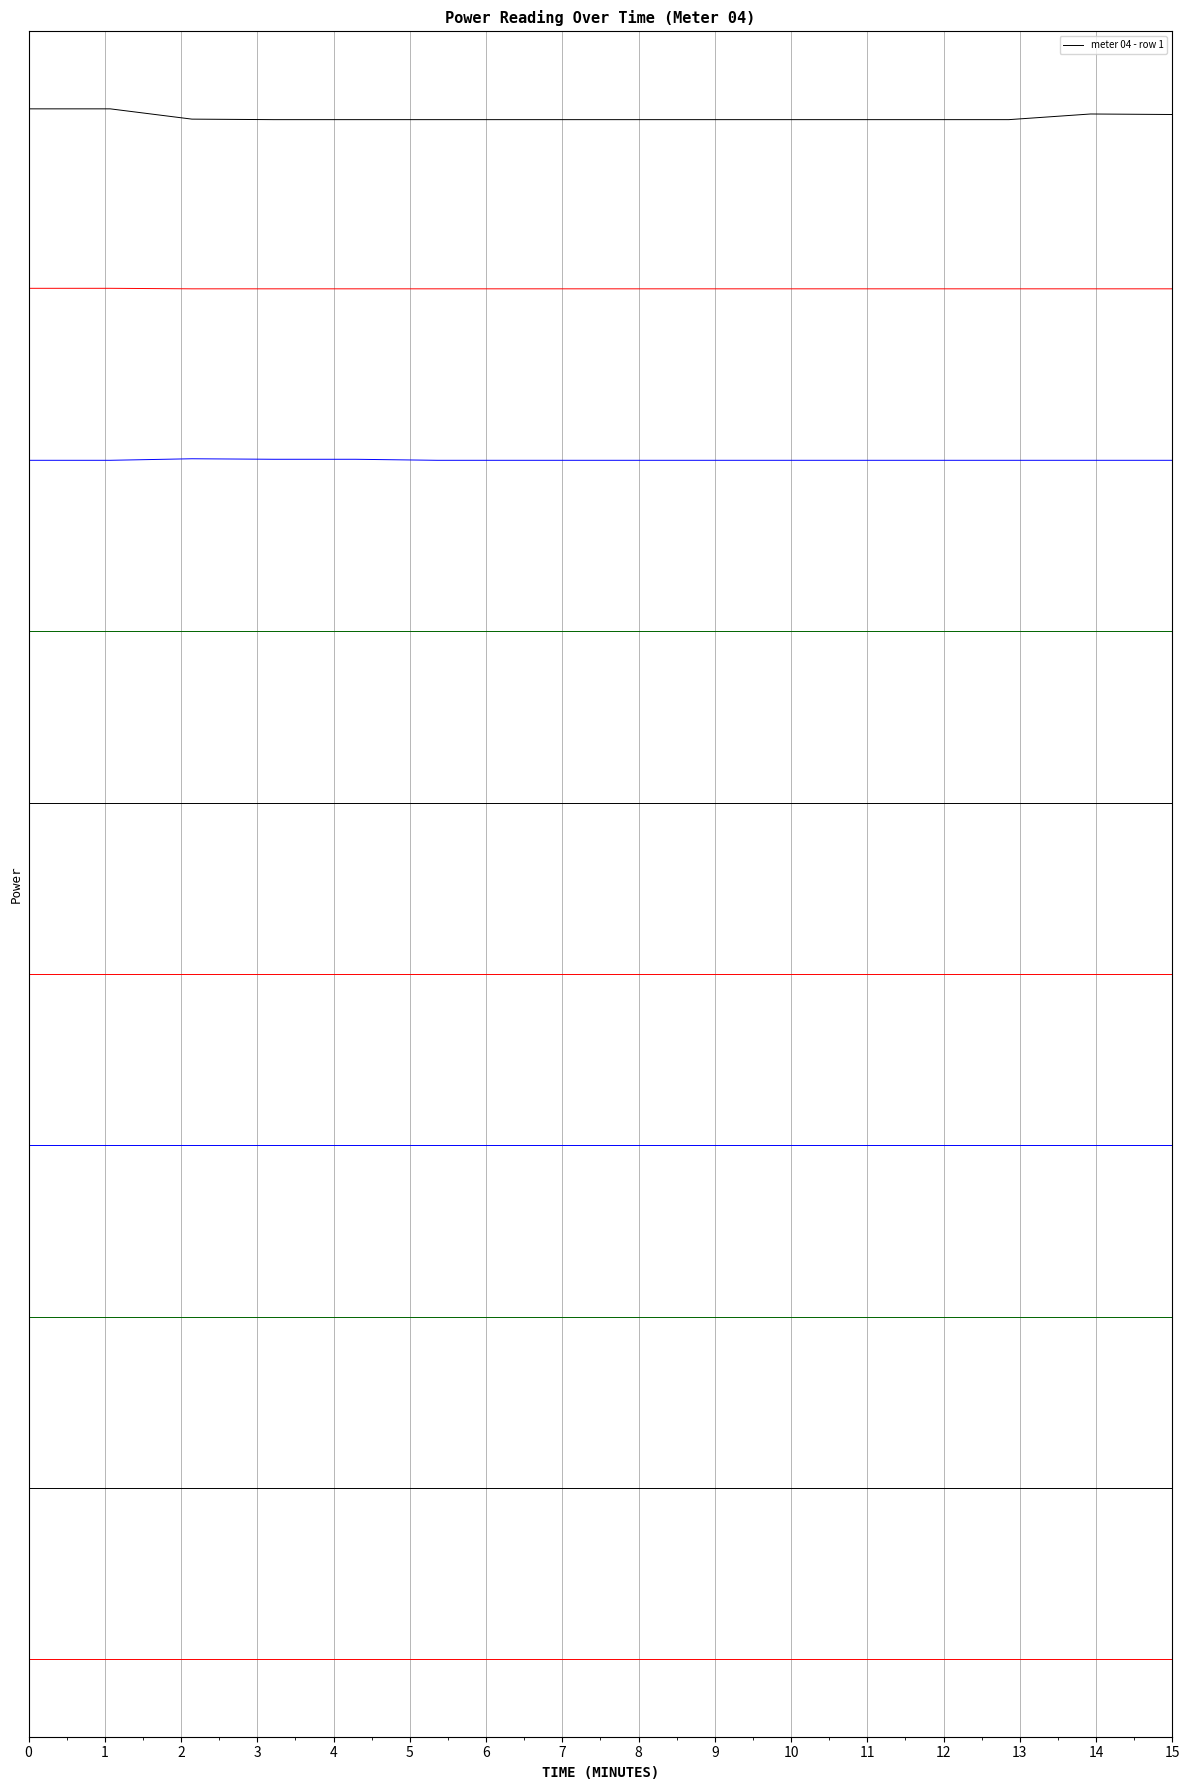

How many categories are shown in the chart?

15